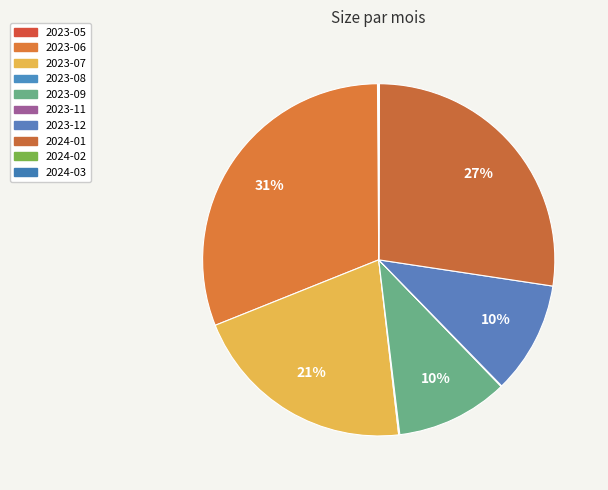

What is the smallest slice in the pie chart?

2024-02